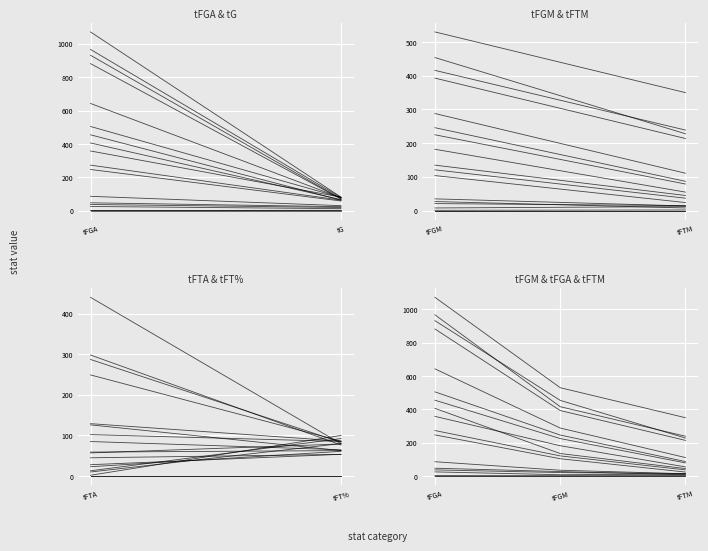

Is the value of tFGM at Jarnell Stokes greater than the value of tFT% at Jordan Adams?

No